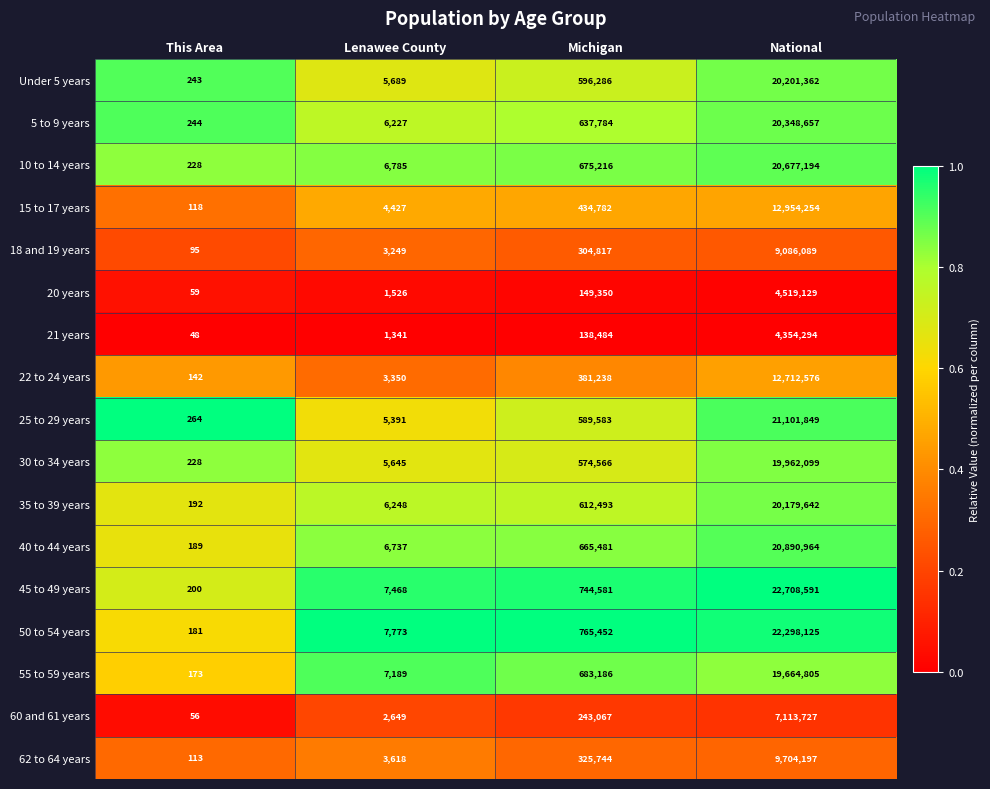

Which series has the largest total across all categories?

45 to 49 years